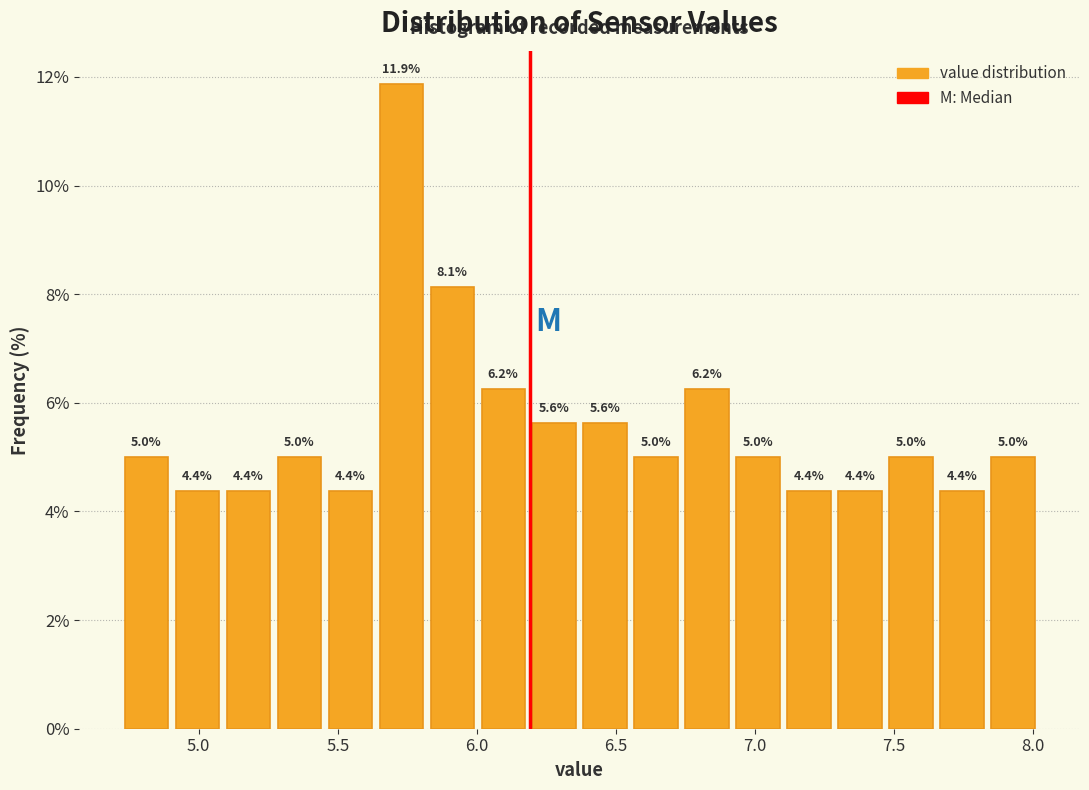

Around what value on the x-axis is the tallest bar? Give the approximate position of its centre, as read against the axis.

5.75